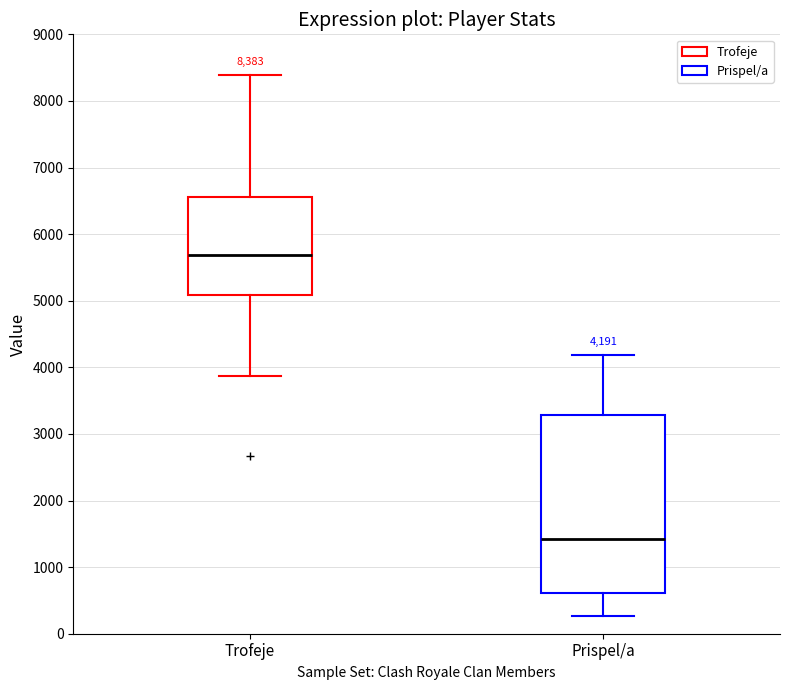

Which box is the tallest, from its lower edge to its upper edge?

Prispel/a